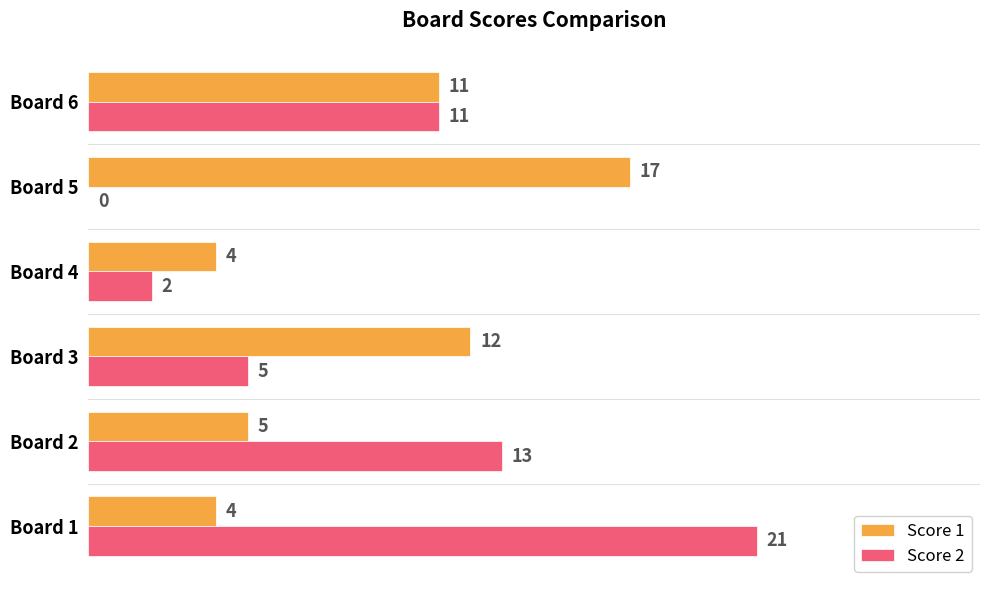

Is the value of Score 2 at Board 6 greater than the value of Score 1 at Board 4?

Yes